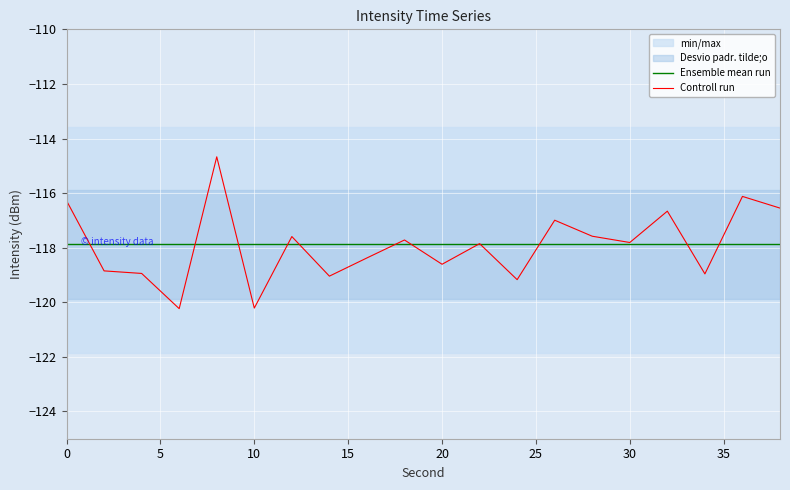

What is the minimum value for Controll run?

-120.2